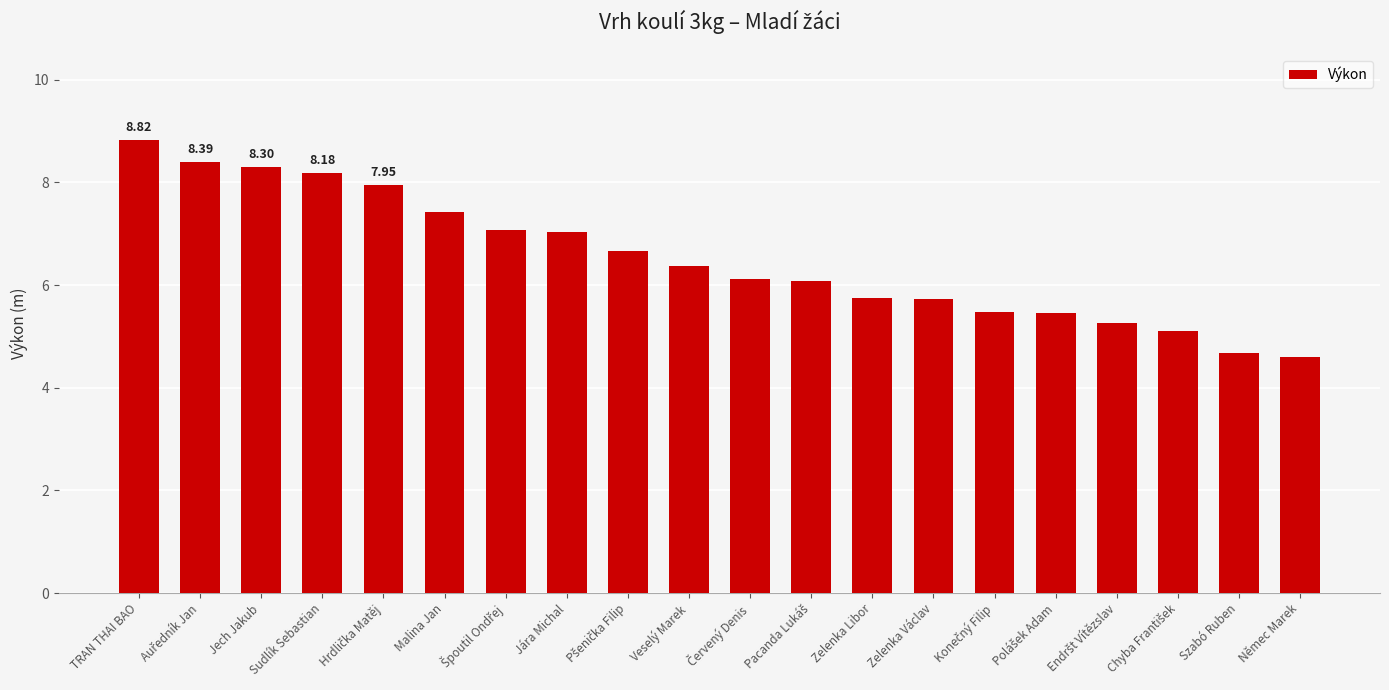

What is the value of the 10th bar from the left?

6.4